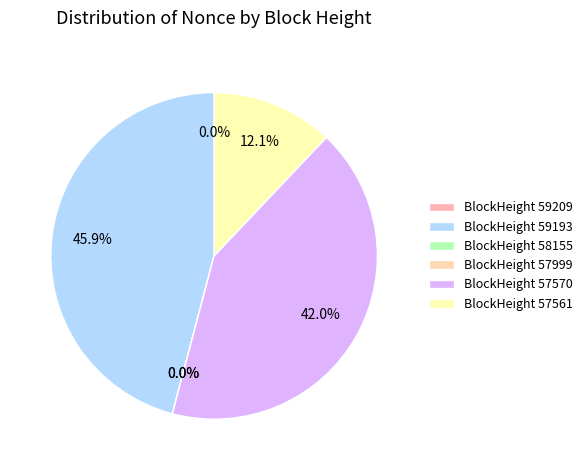

Which slice is the largest?

59193